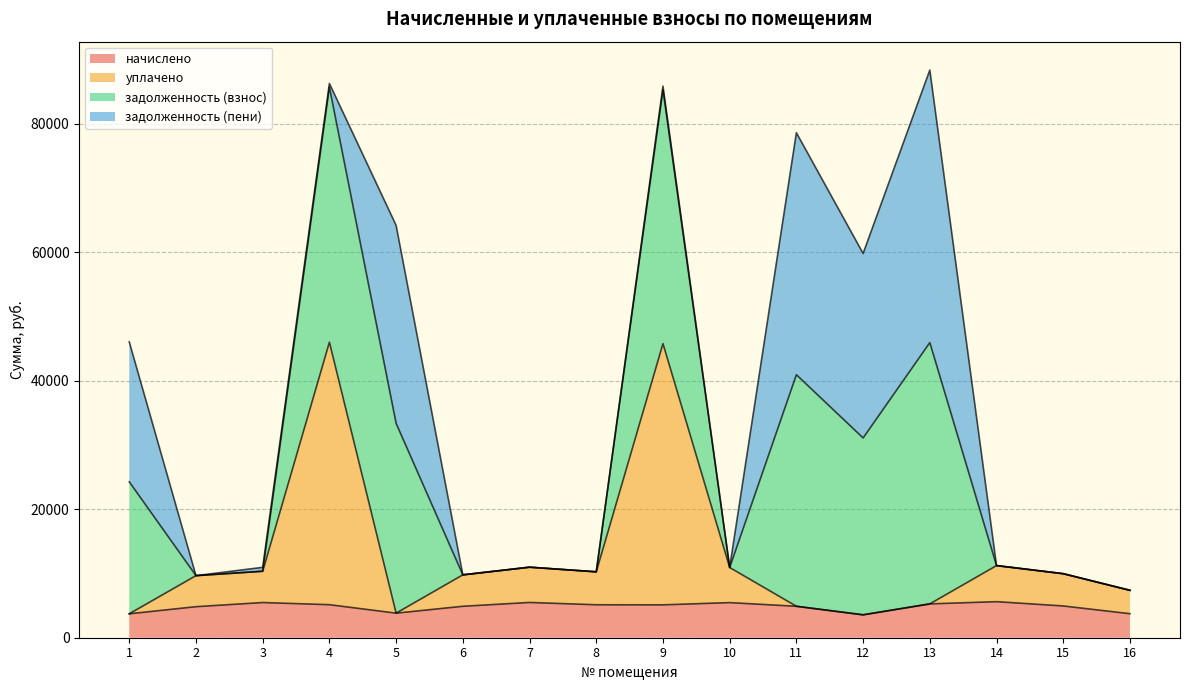

Where is уплачено nearest to the value 24779?

14